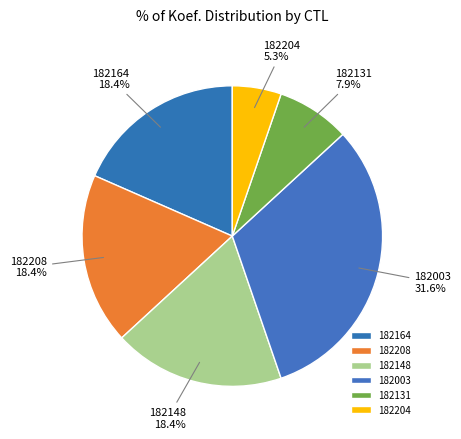

What portion of the pie excludes 182148?

81.6%